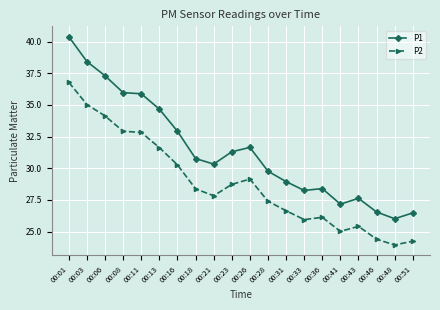

True or false: P2 and P1 cross at least once.

False